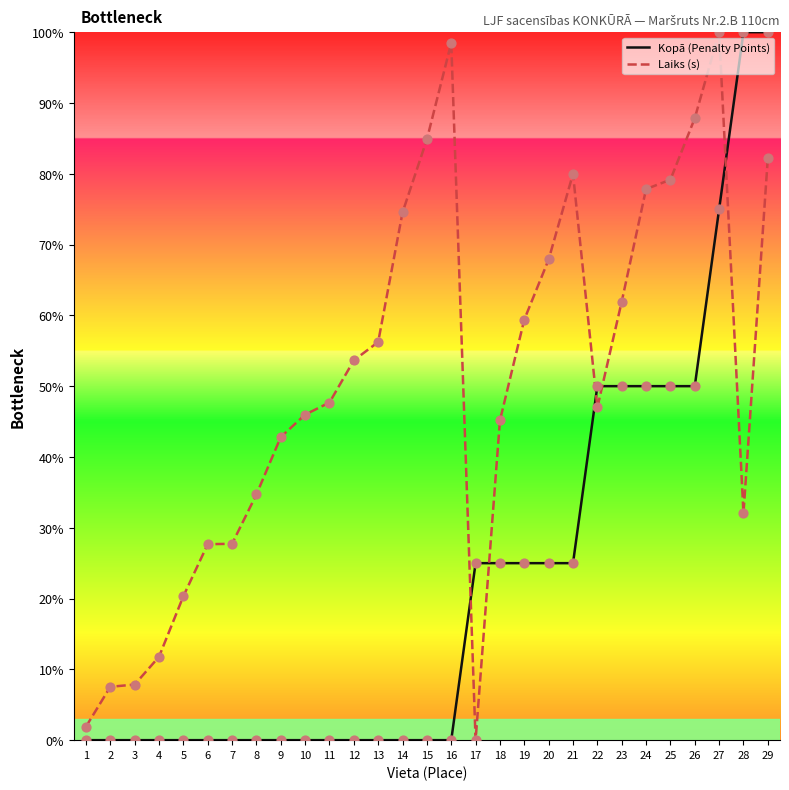

Is the value of Kopā (Penalty Points) at 2 greater than the value of Laiks (s) at 18?

No